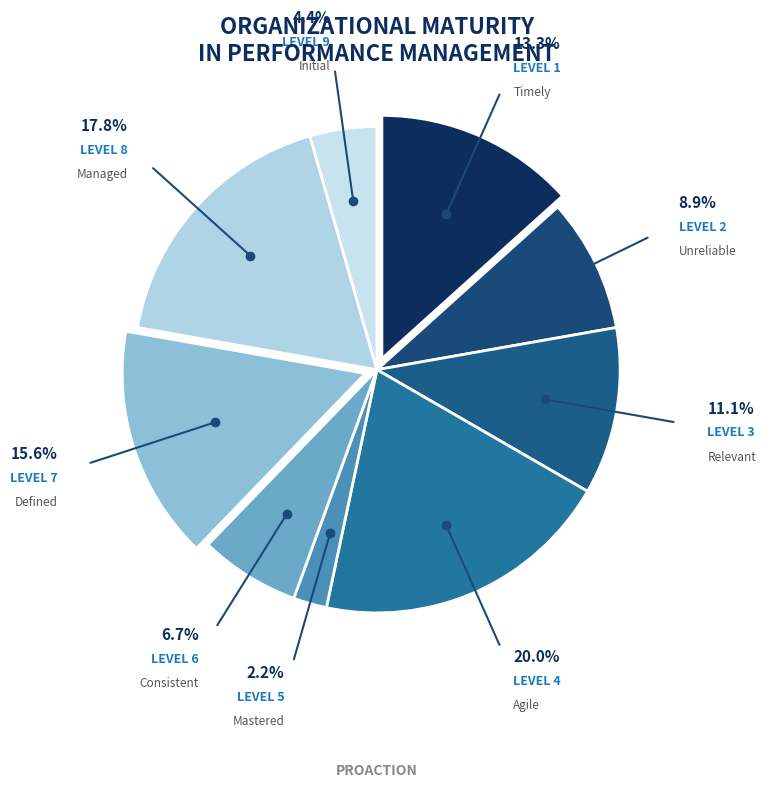

Count the number of slices in the pie.

9